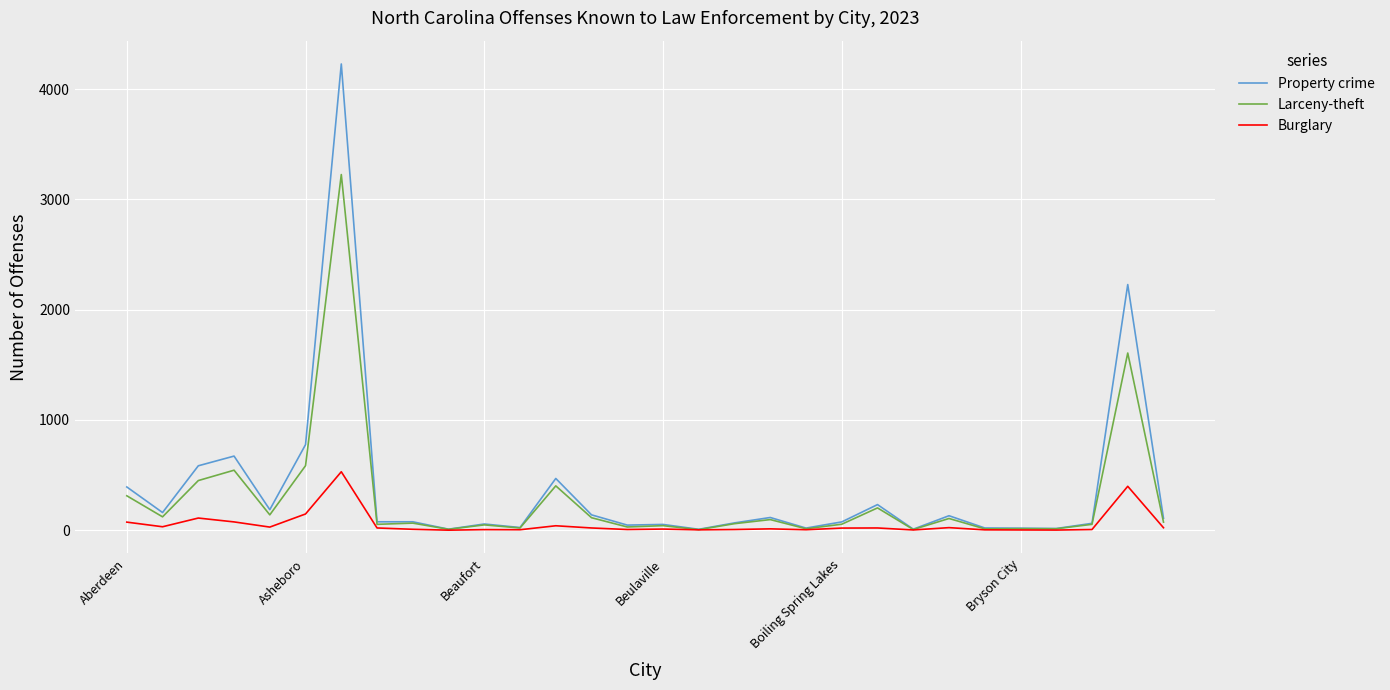

What is the maximum value for Larceny-theft?

3226